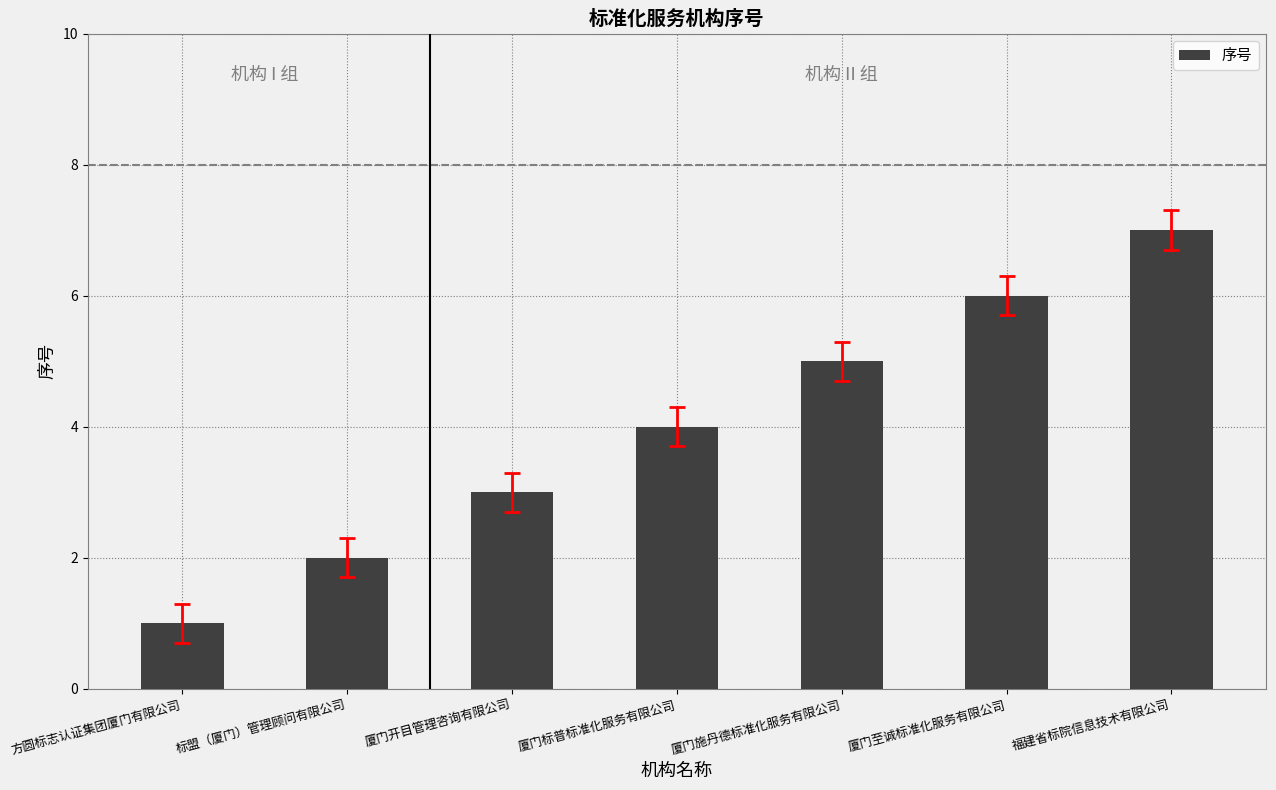

Which label corresponds to the smallest value in the chart?

方圆标志认证集团厦门有限公司